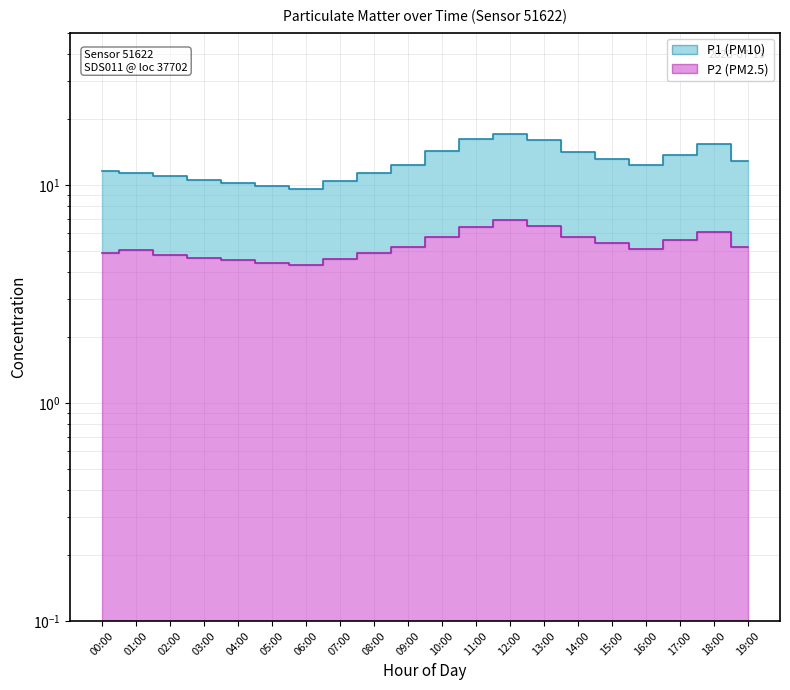

The P2 series shows 5.0 at 01:00. True or false?

True